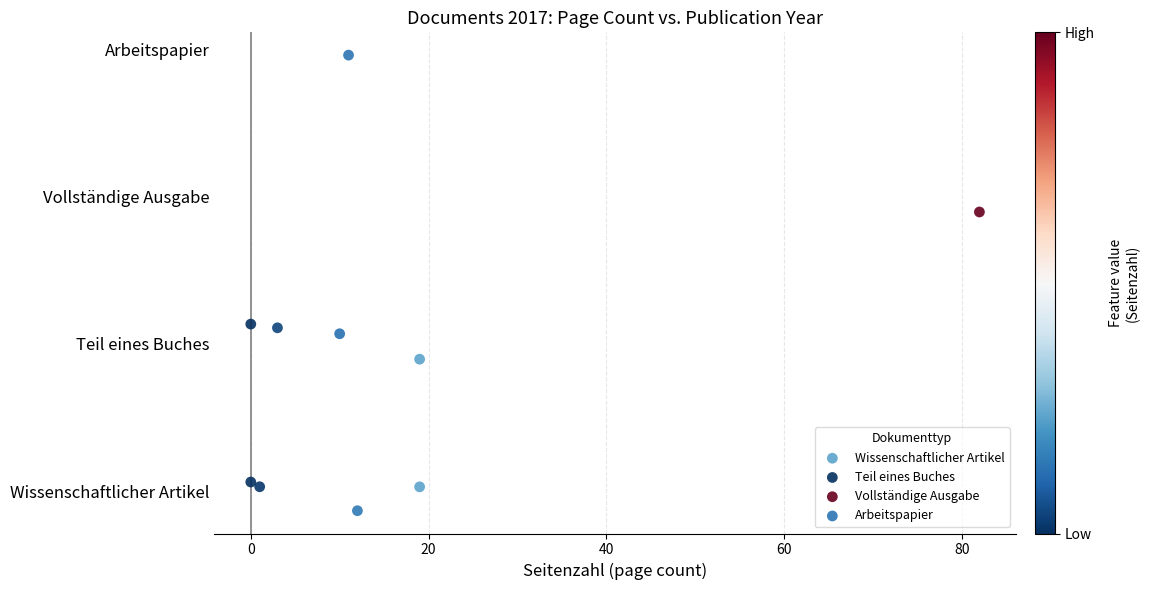

Which series contains the highest Y value?

Arbeitspapier